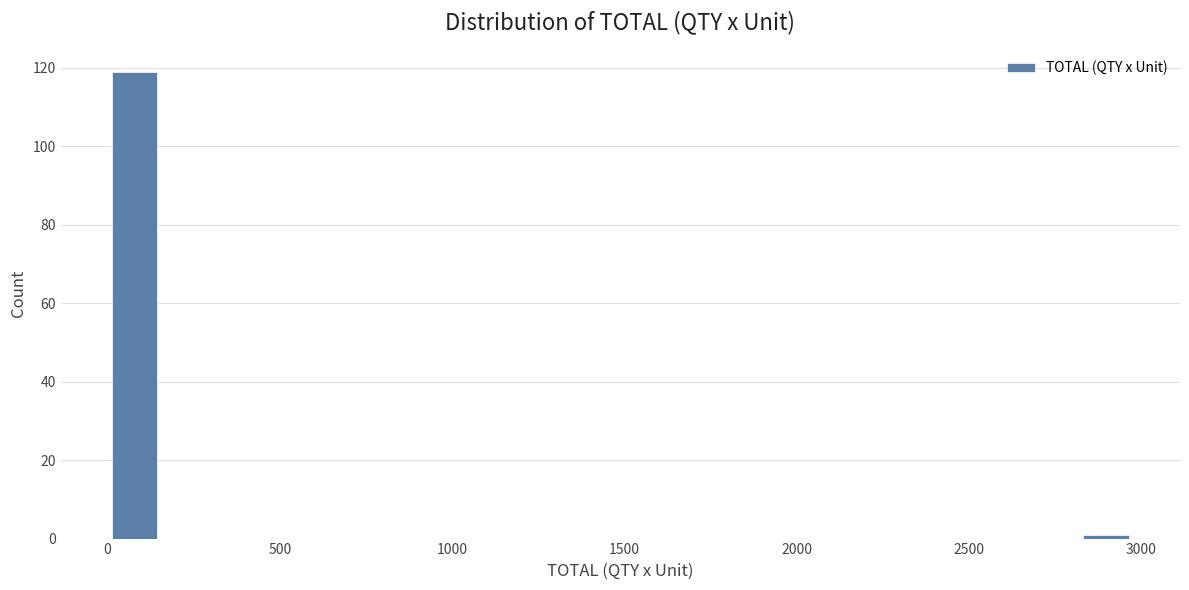

Read against the x-axis, roughly where is the centre of the tallest bar?

100